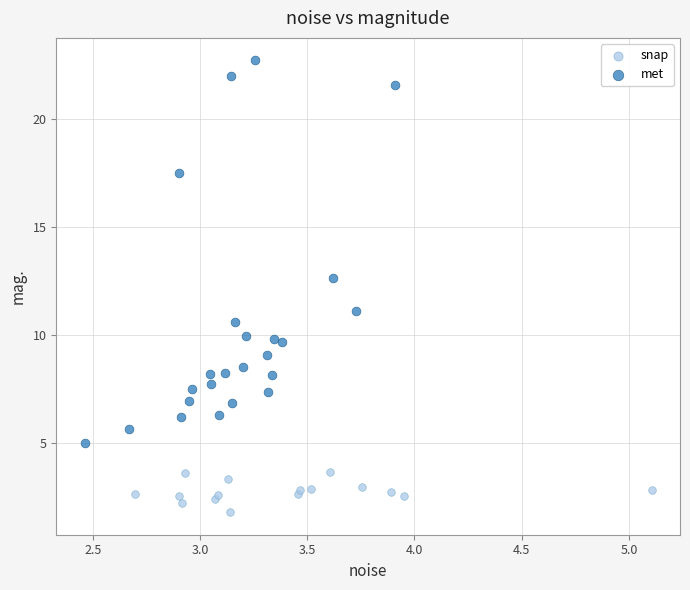

Which series reaches the maximum Y coordinate?

met